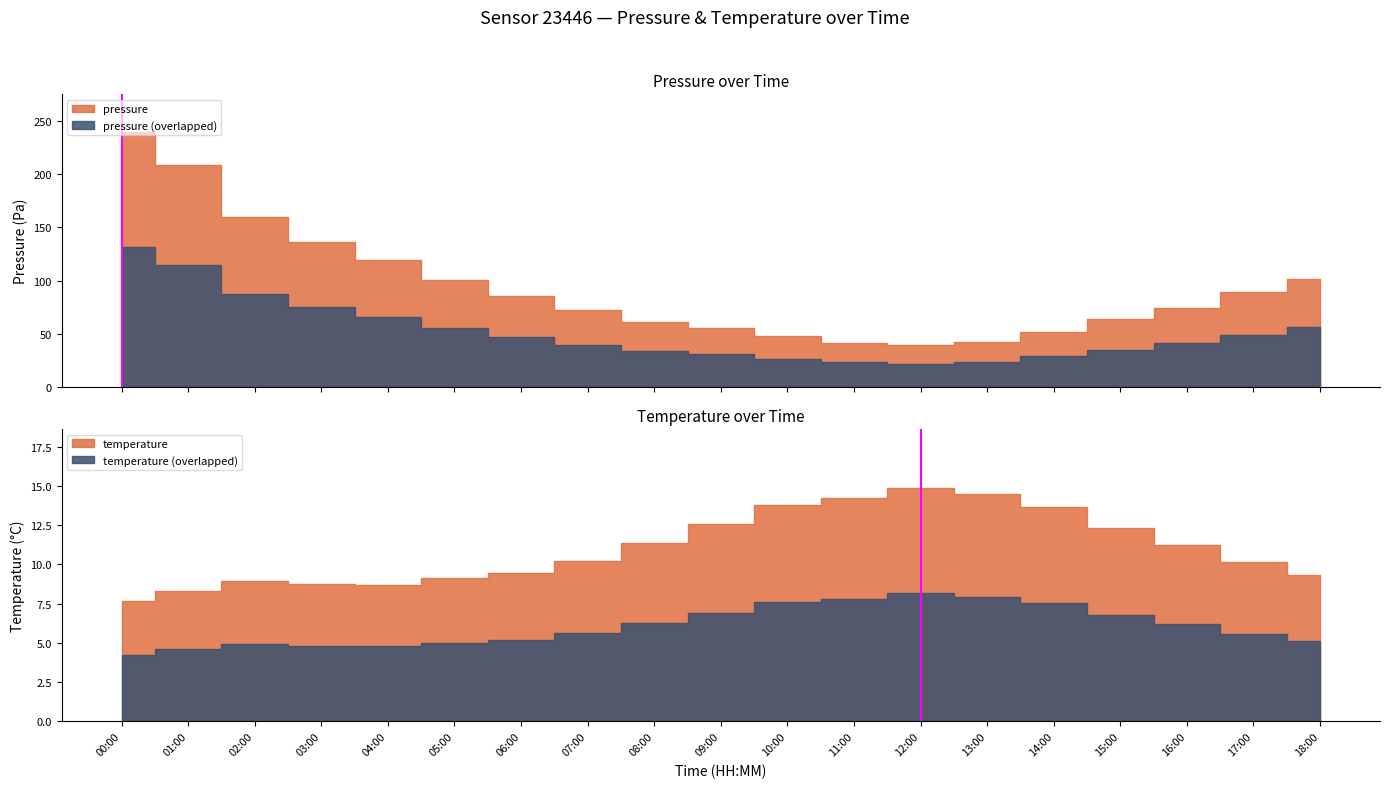

Where is the data nearest to the value 0?

12:00